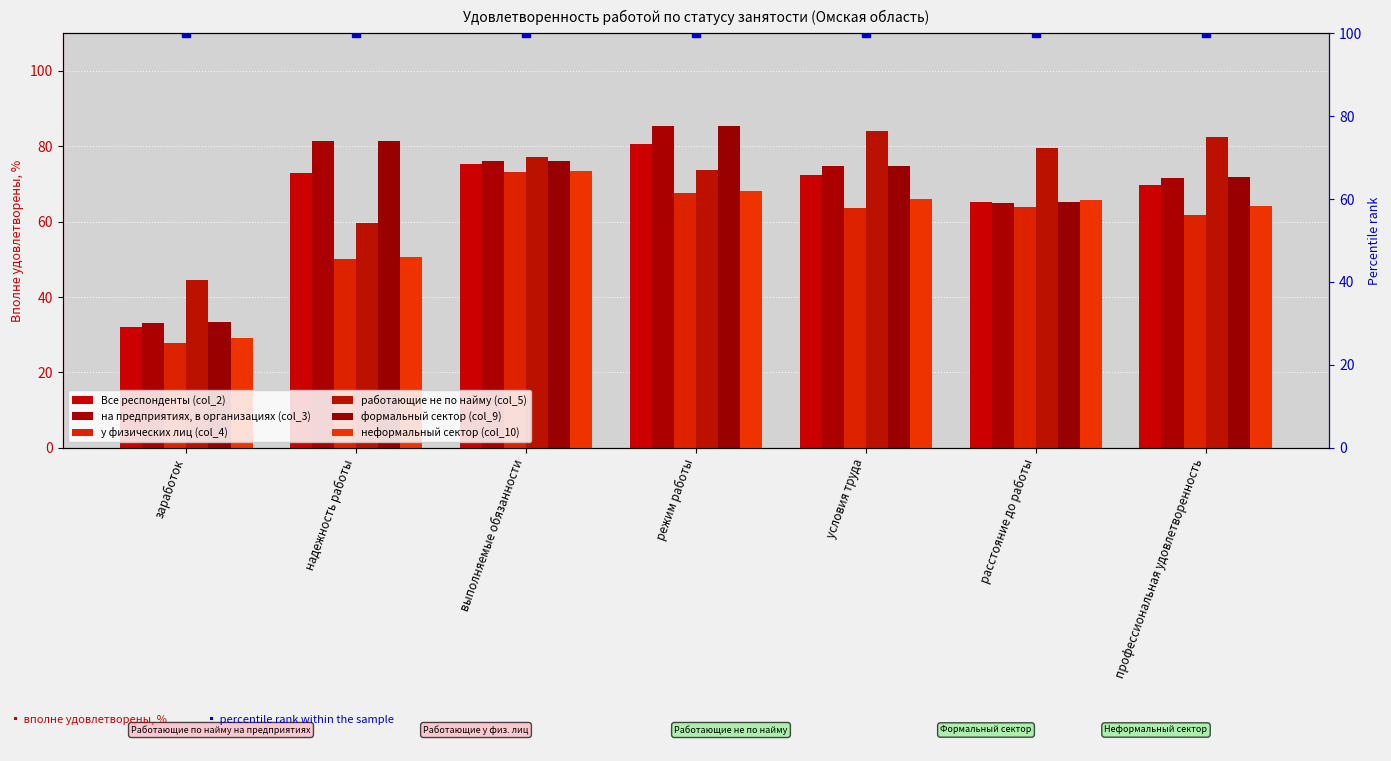

Which category has the lowest value in the у физических лиц (col_4) series?

заработок